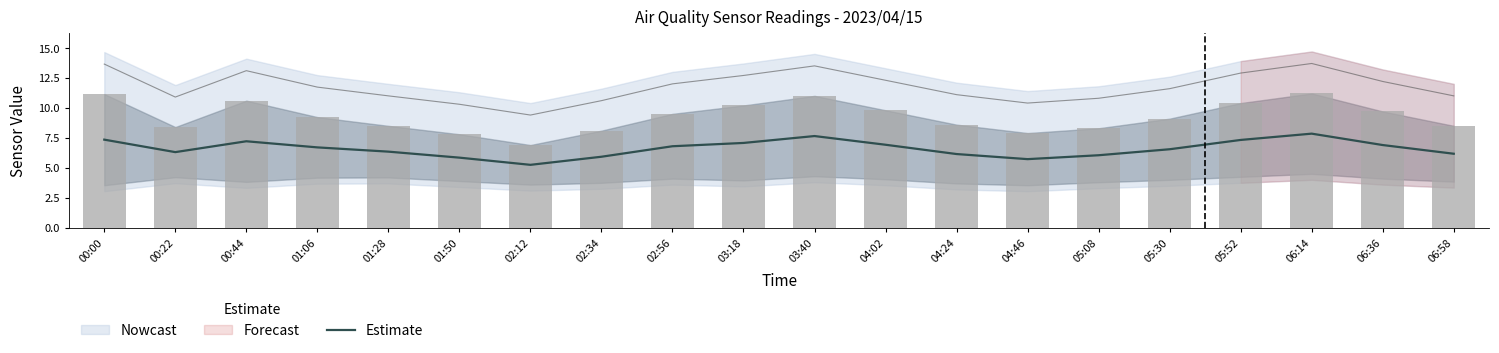

List the labels in order of value, smallest first.

02:12, 04:46, 01:50, 02:34, 05:08, 04:24, 06:58, 00:22, 01:28, 05:30, 01:06, 02:56, 06:36, 04:02, 03:18, 00:44, 05:52, 00:00, 03:40, 06:14